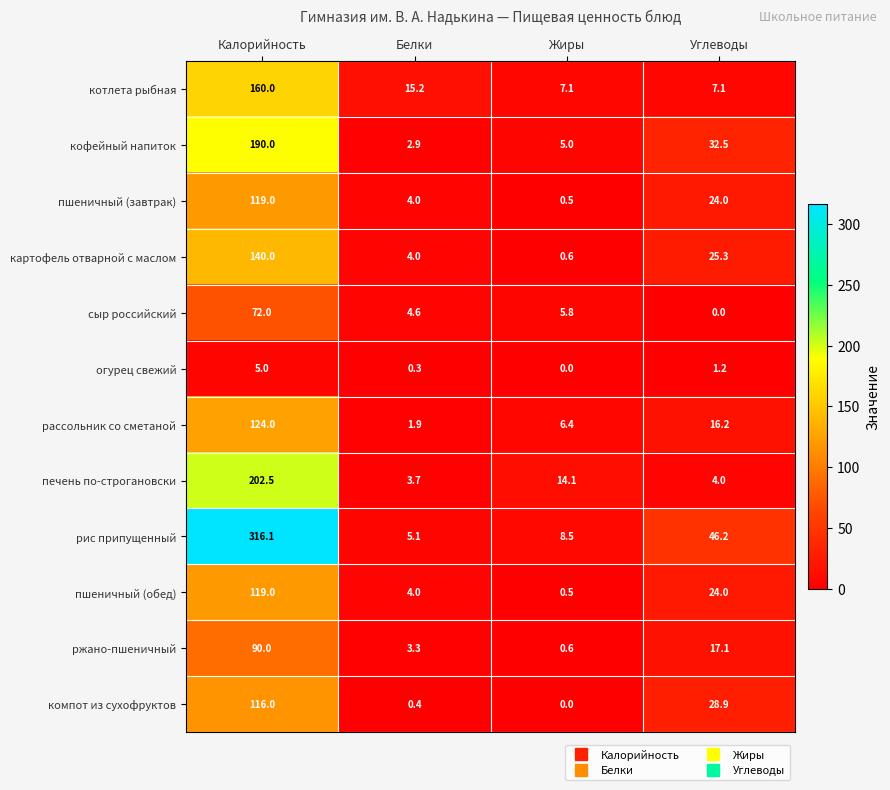

What is the sum of the ржано-пшеничный values at Белки and Калорийность?

93.3